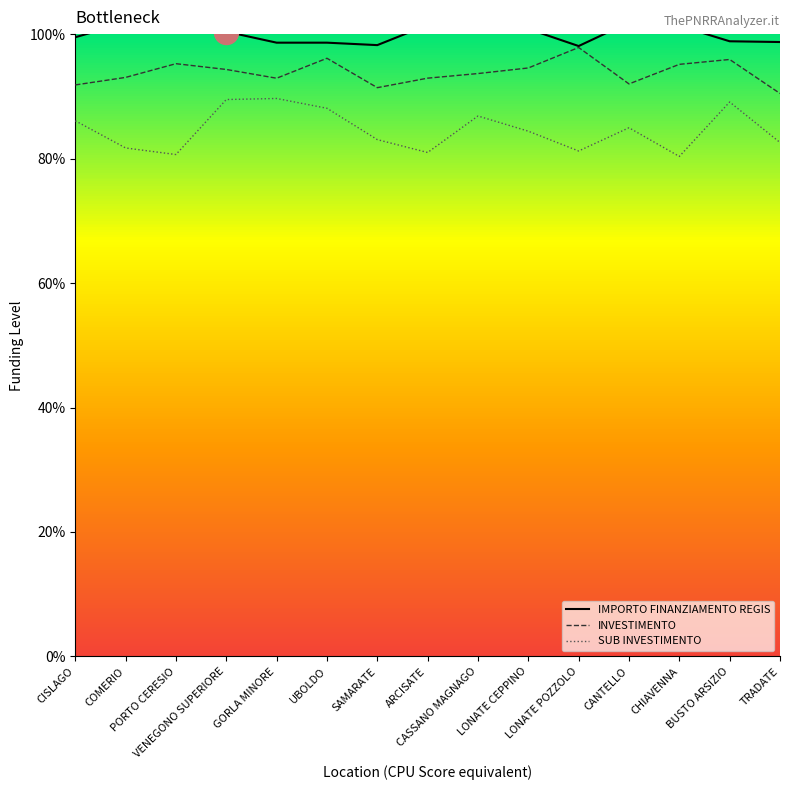

What is the total value across all series at COMERIO?

276.6